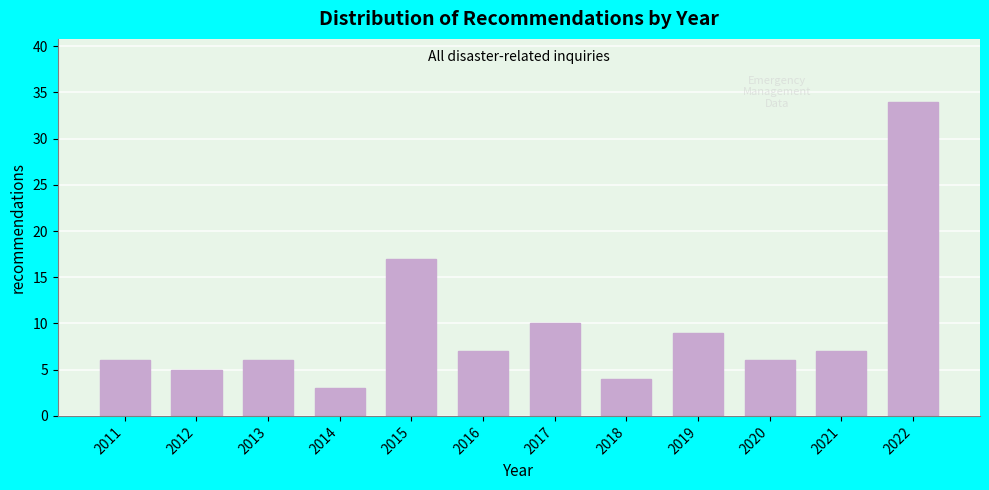

Reading left to right, extract all data points from this chart.

6	5	6	3	17	7	10	4	9	6	7	34